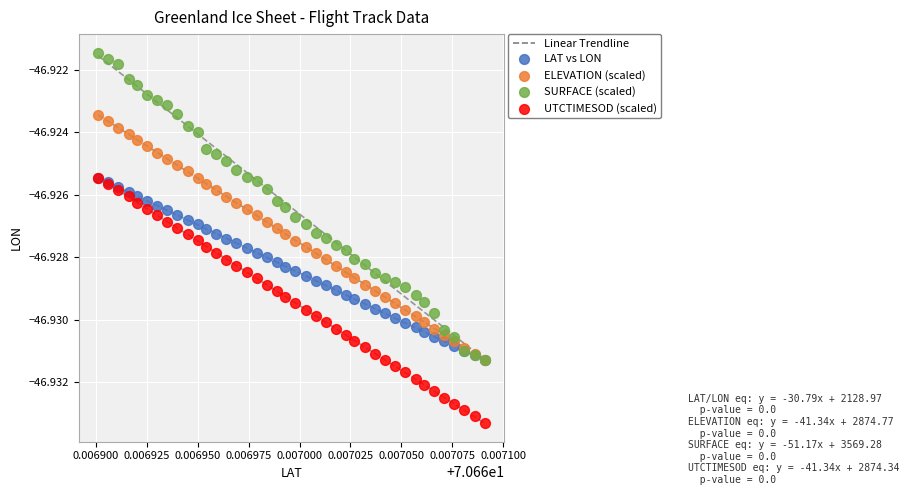

Which series reaches the minimum Y coordinate?

UTCTIMESOD (scaled)